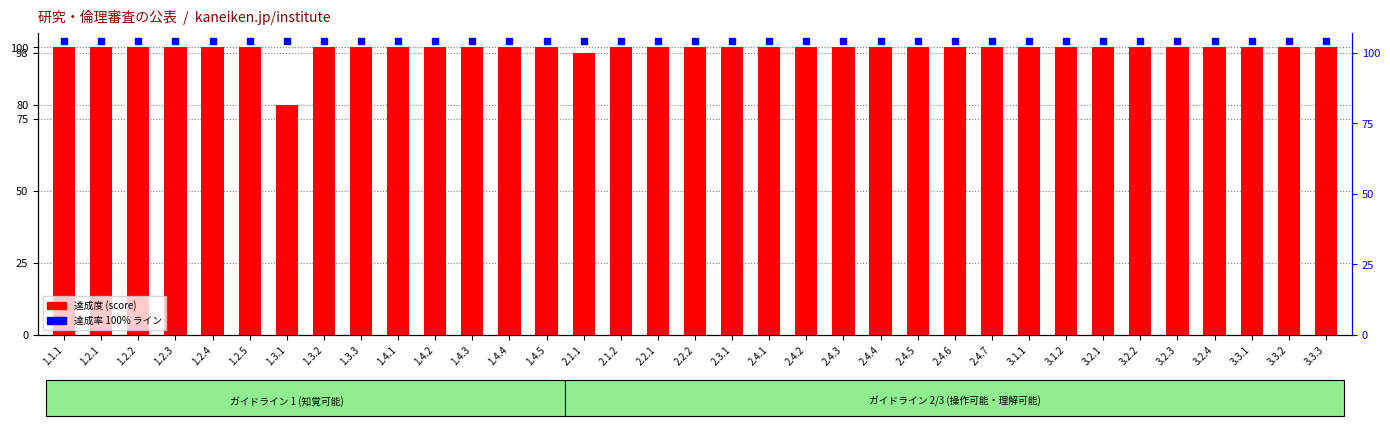

How many bars are there in total?

35